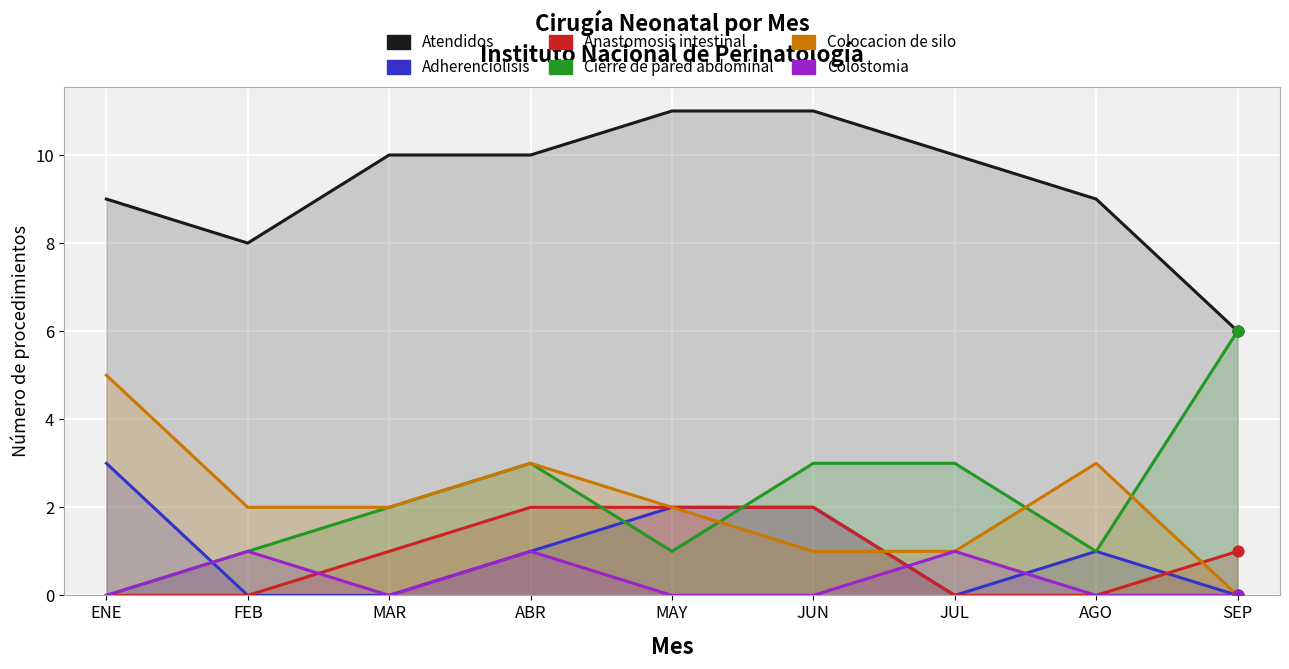

Is the value of Atendidos at FEB greater than the value of Colostomia at ENE?

Yes